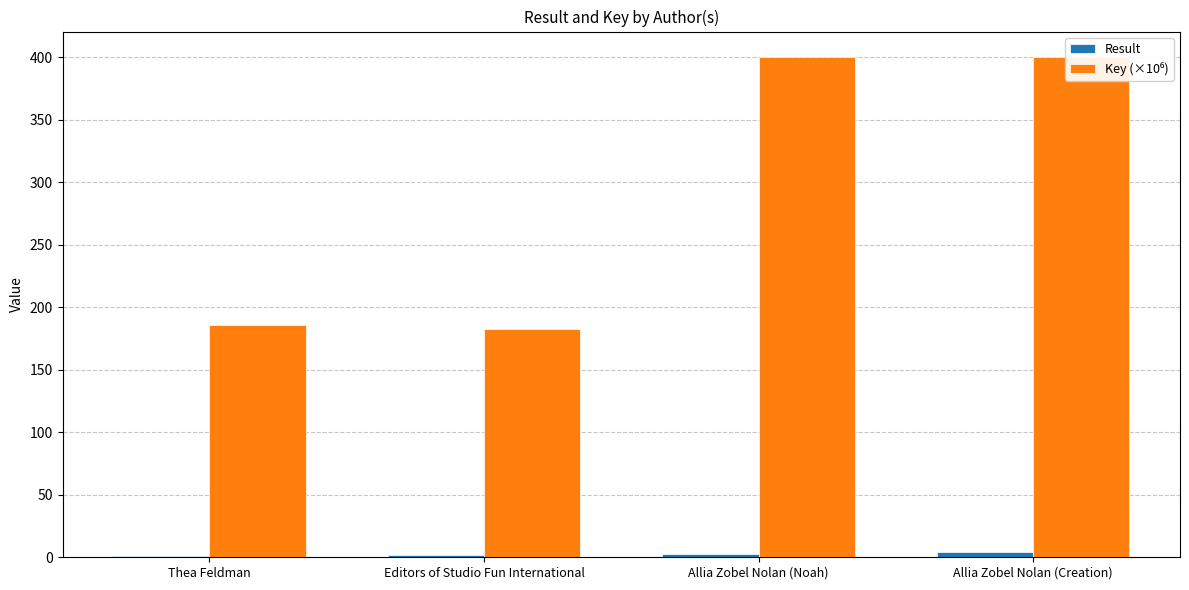

What are all the series names shown in the legend?

Result, Key (×10⁶)